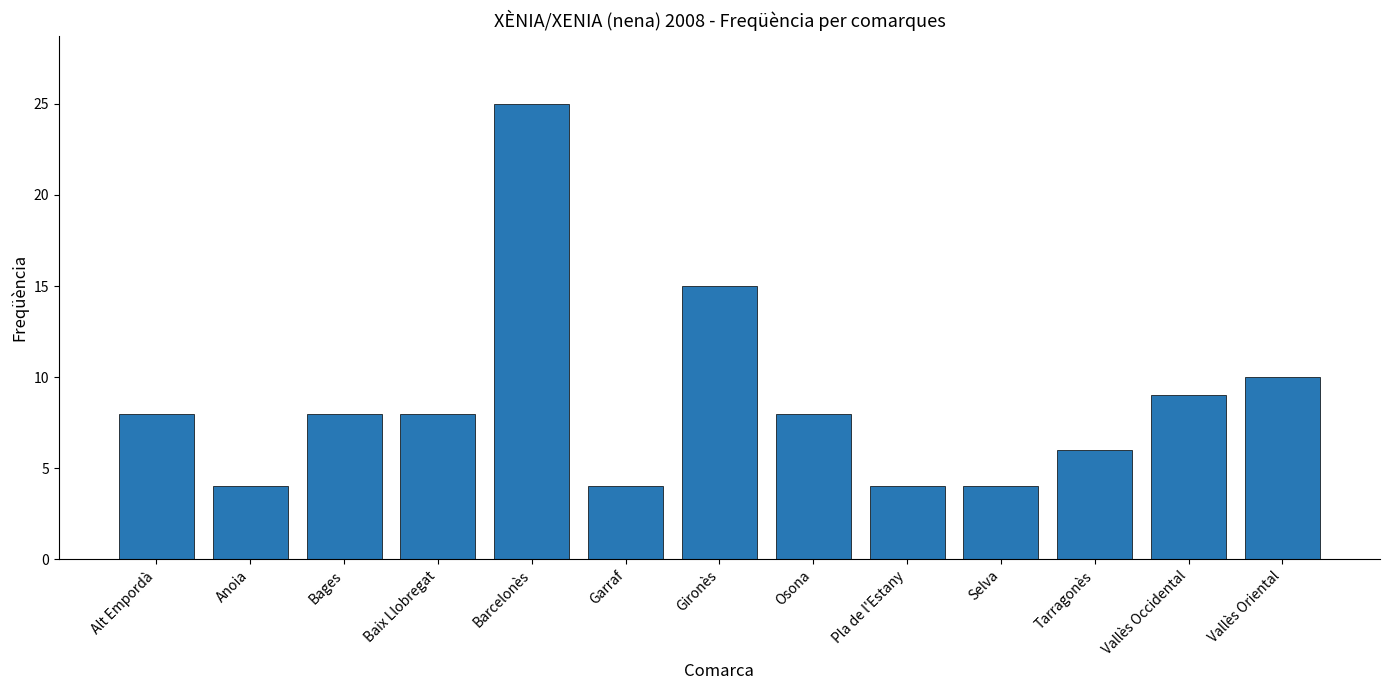

Which category has the highest value across all series?

Barcelonès